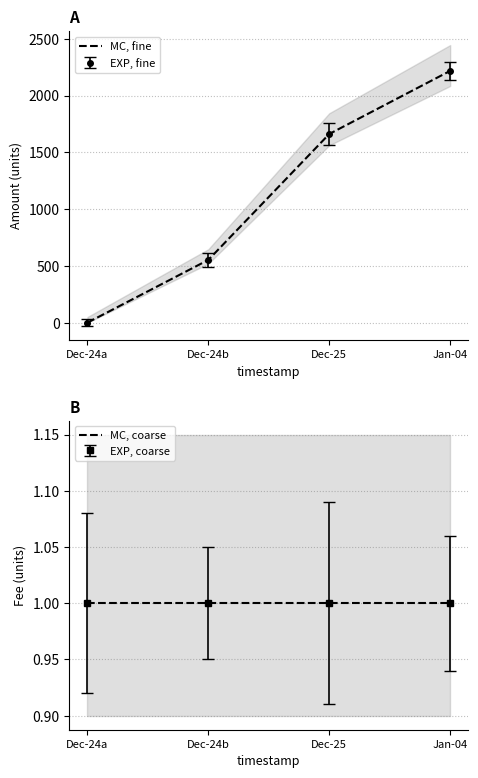

List the series in order of their overall mean, lowest first.

MC, coarse, MC, fine